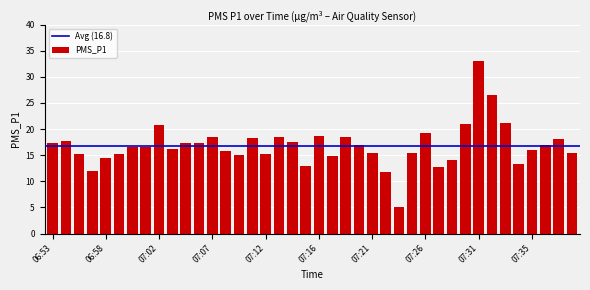

How many distinct data groups are displayed?

1